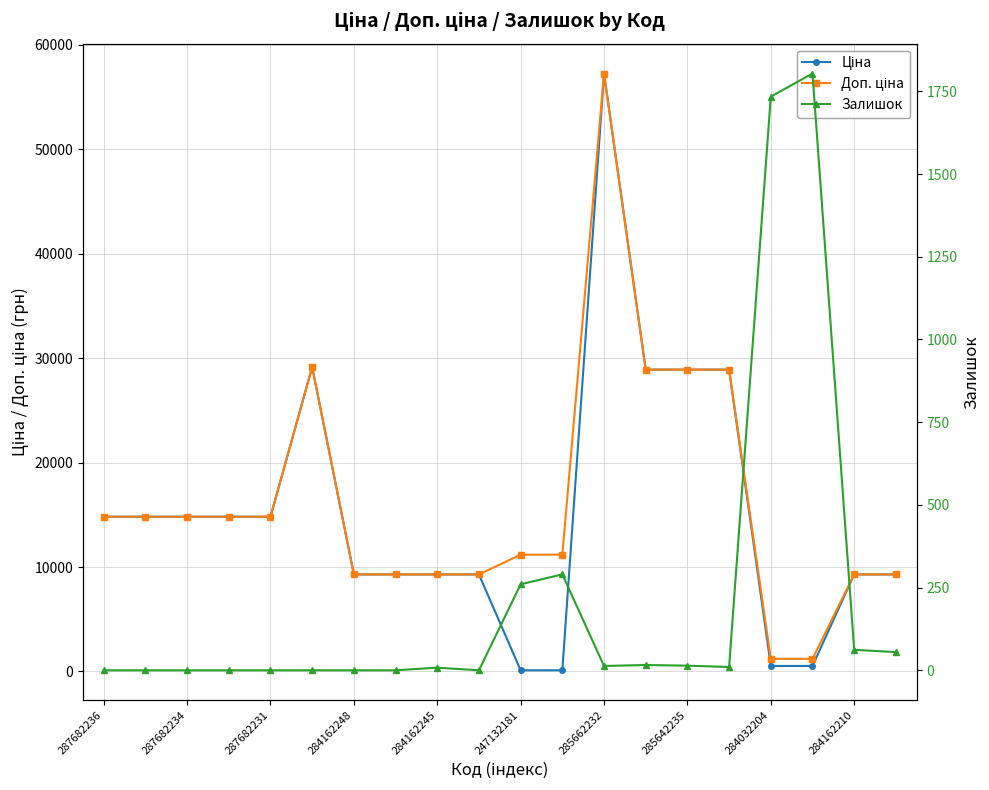

Does the chart display data point markers on the line(s)?

Yes